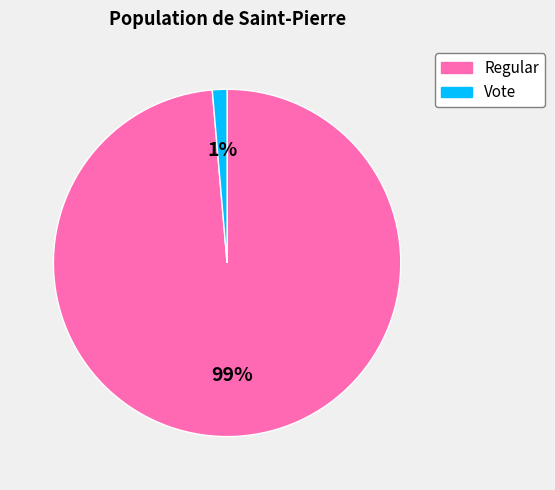

Rank the categories by value from lowest to highest.

Vote, Regular